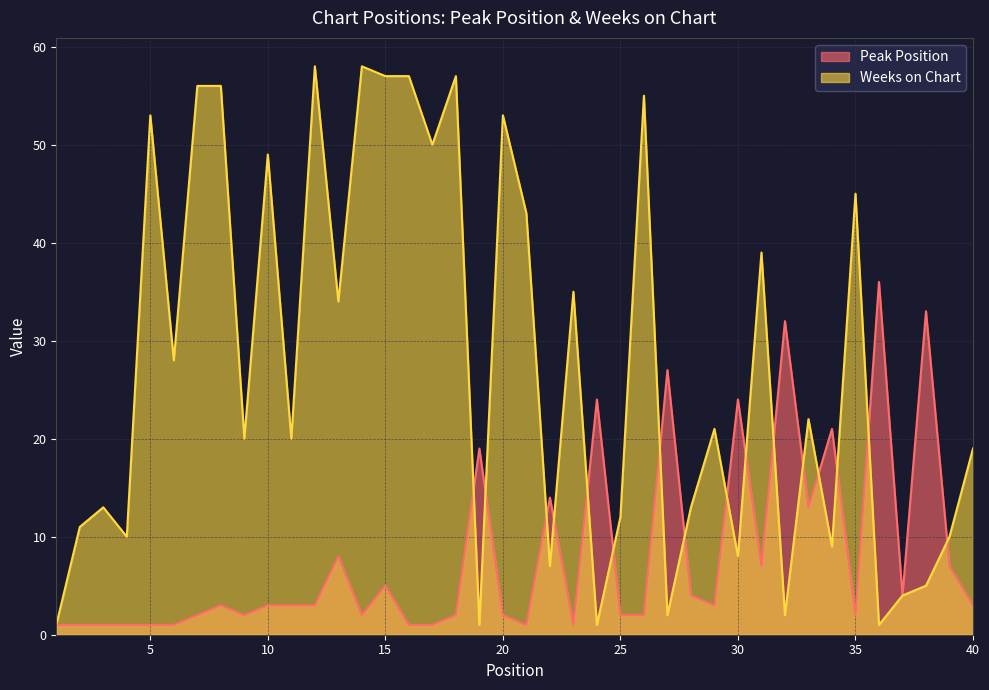

The Peak Position series shows 8 at 15. True or false?

False